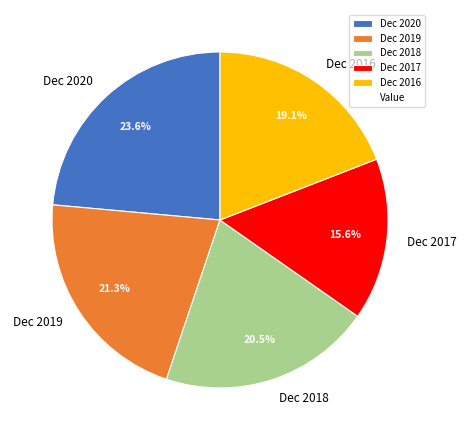

Which category has the biggest portion of the pie?

Dec 2020